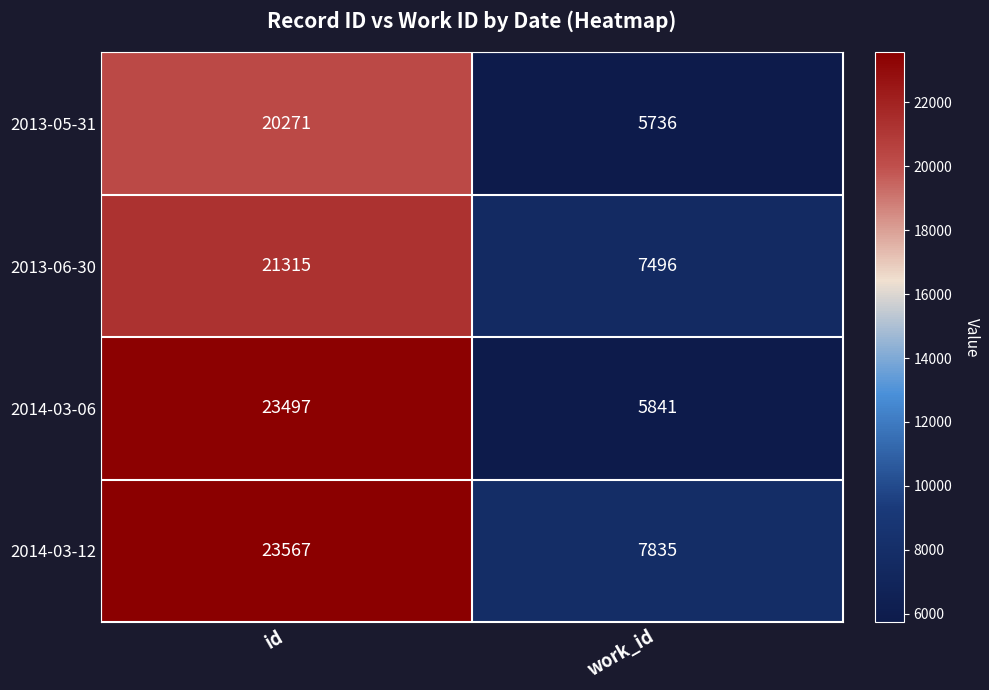

Between id and work_id, which series saw the biggest shift?

2014-03-06